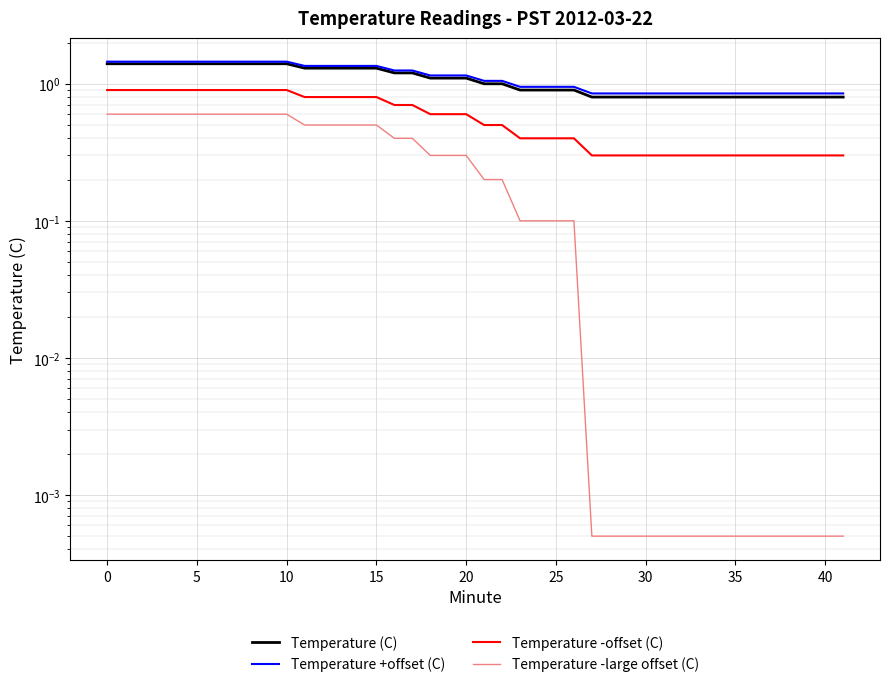

Between 15 and 35, which series saw the biggest shift?

Temperature (C)